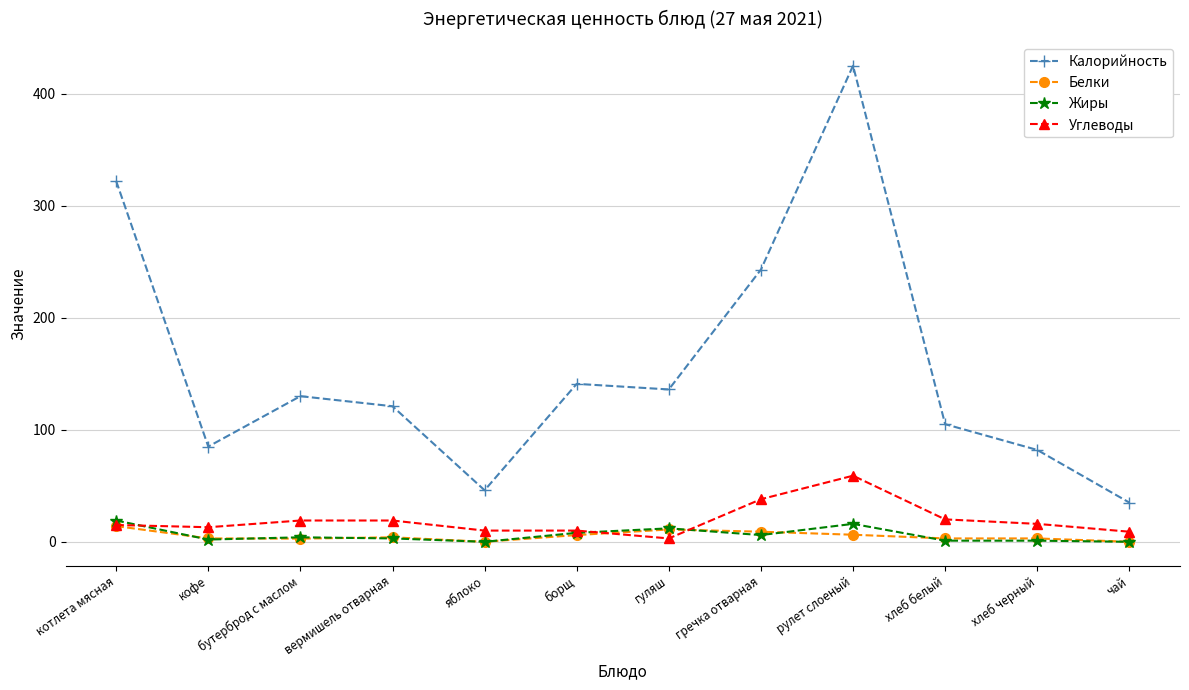

What is the label of the 3rd point from the left?

бутерброд с маслом